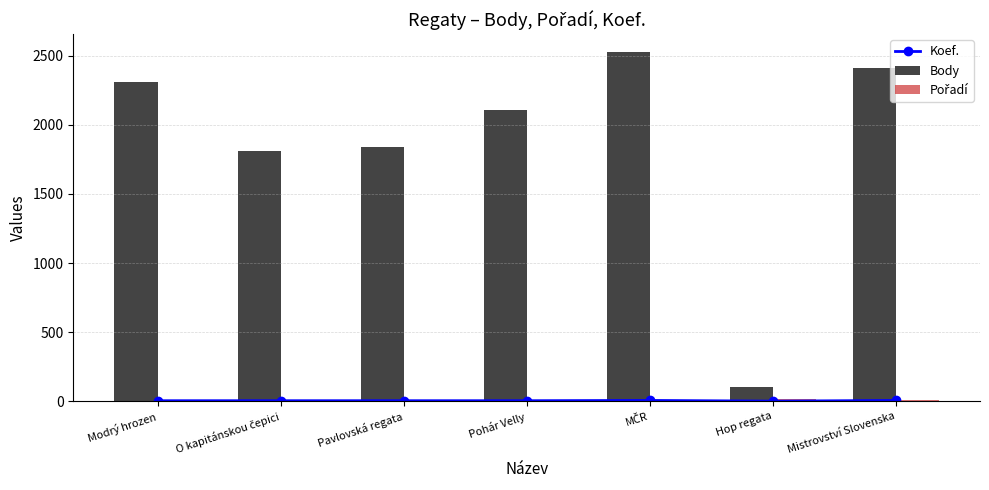

Count the number of data series in this chart.

3